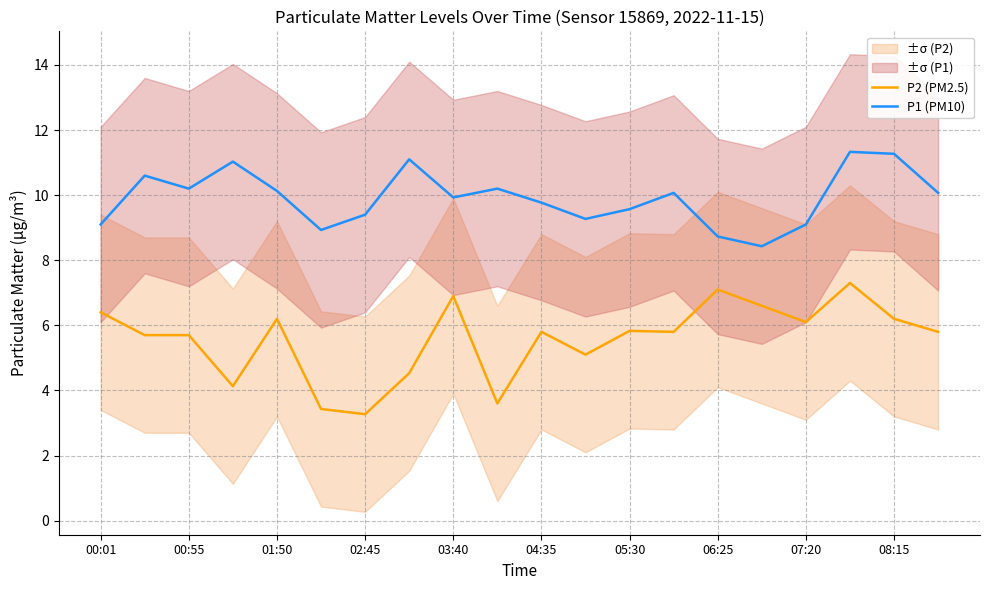

Which series has the largest range (max minus min)?

P2 (PM2.5)